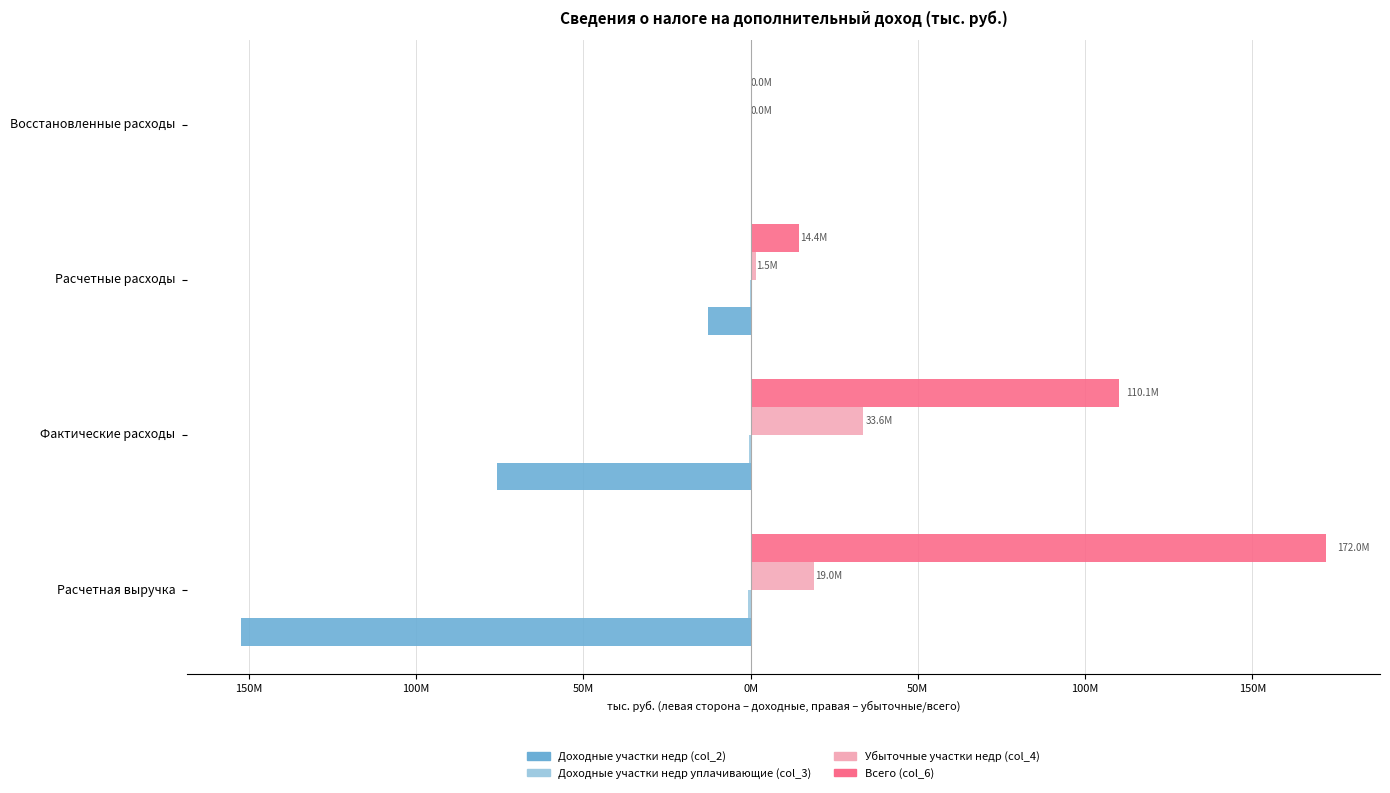

Reading left to right, extract all data points from this chart.

Доходные участки недр (col_2): -152233711	-75915313	-12876667	-1925
Доходные участки недр уплачивающие (col_3): -705668	-531371	-60403	0
Убыточные участки недр (col_4): 19039304	33610526	1481755	3562
Всего (col_6): 171978683	110057210	14418825	5487